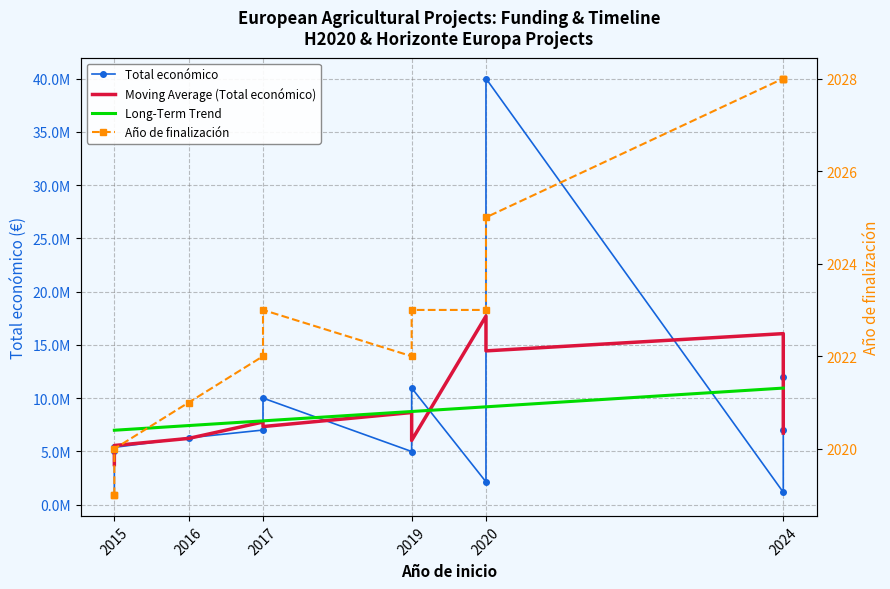

What is the greatest value displayed?

2028